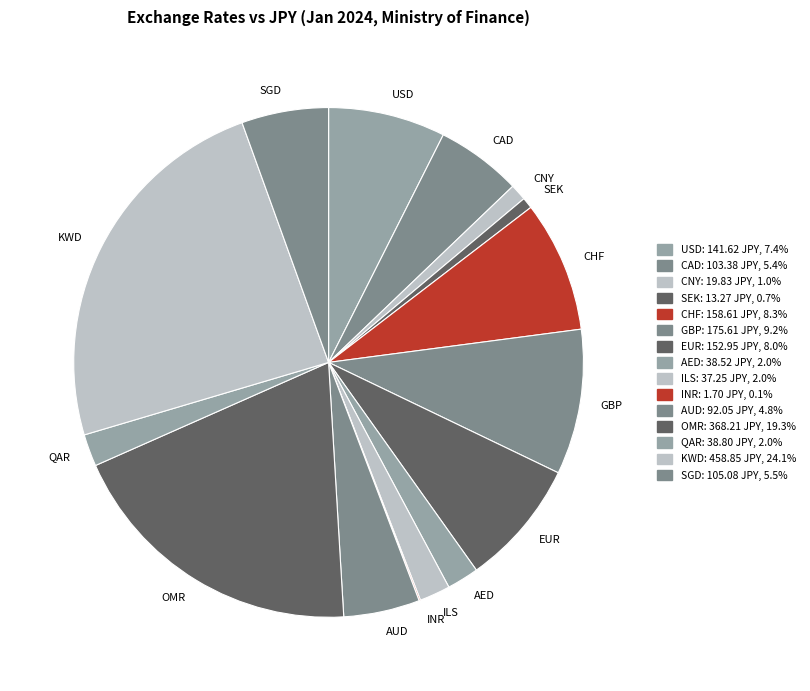

Is there a majority slice in this chart?

No